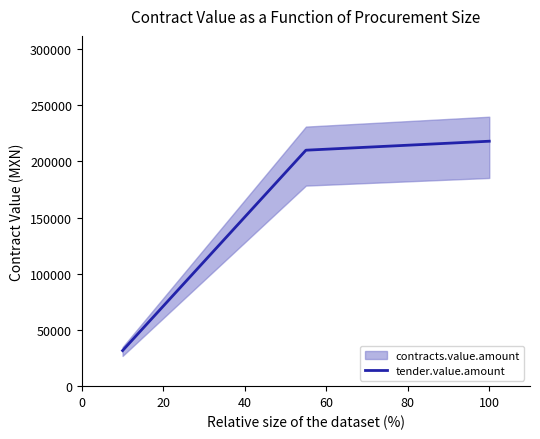

What is the average value?

153220